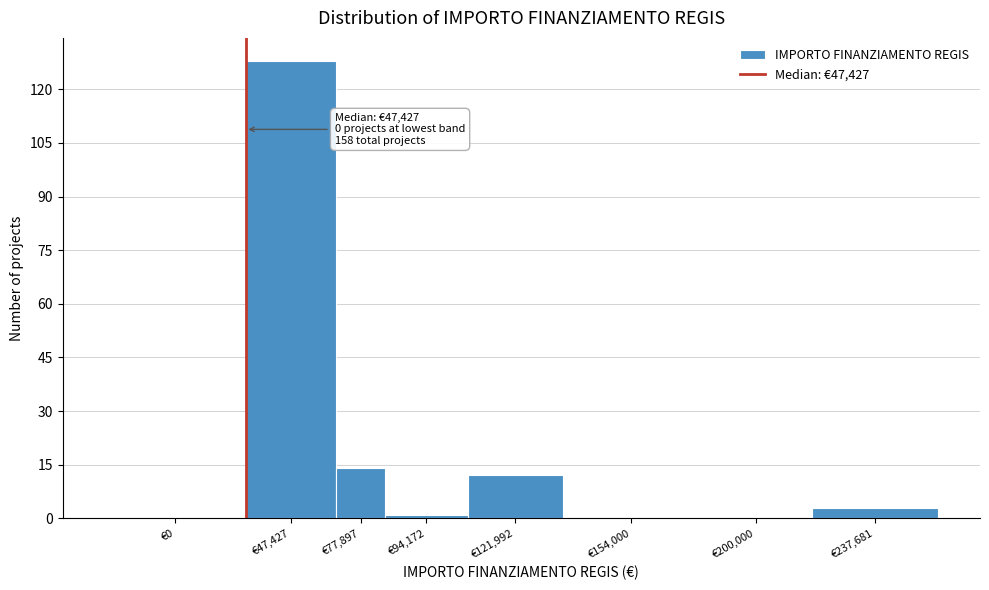

Reading left to right, extract all data points from this chart.

€0=0	€47,427=128	€77,897=14	€94,172=1	€121,992=12	€154,000=0	€200,000=0	€237,681=3